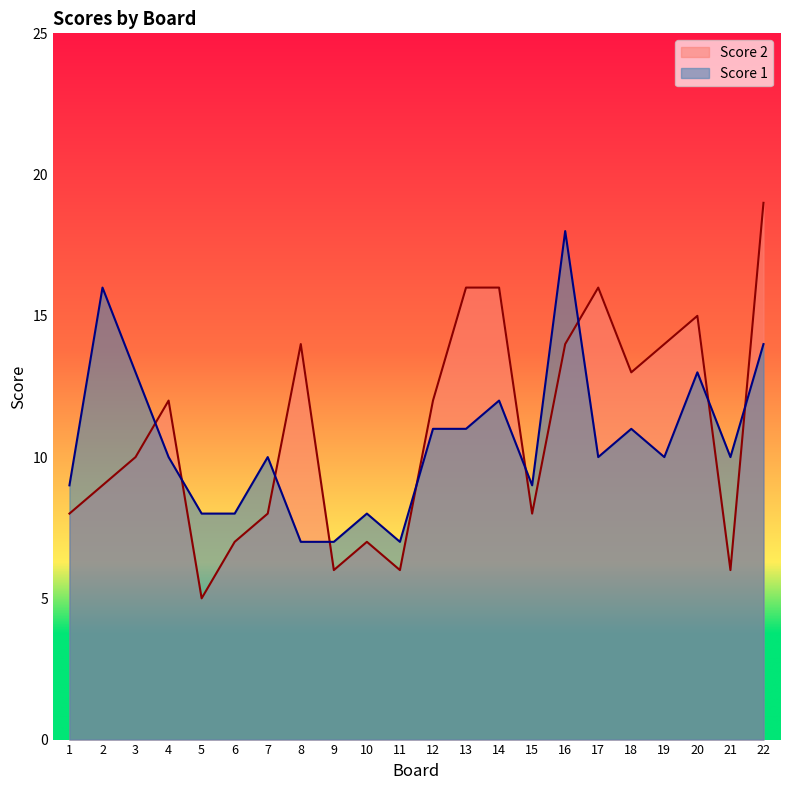

Which label corresponds to the largest value in the chart?

22